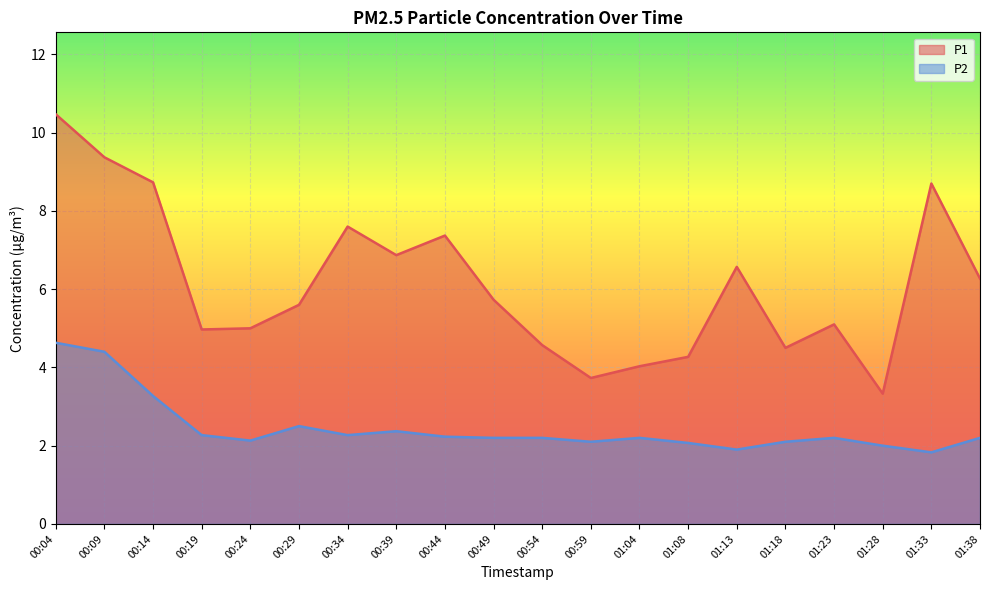

What is the sum of the P1 values at 01:23 and 01:13?

11.7